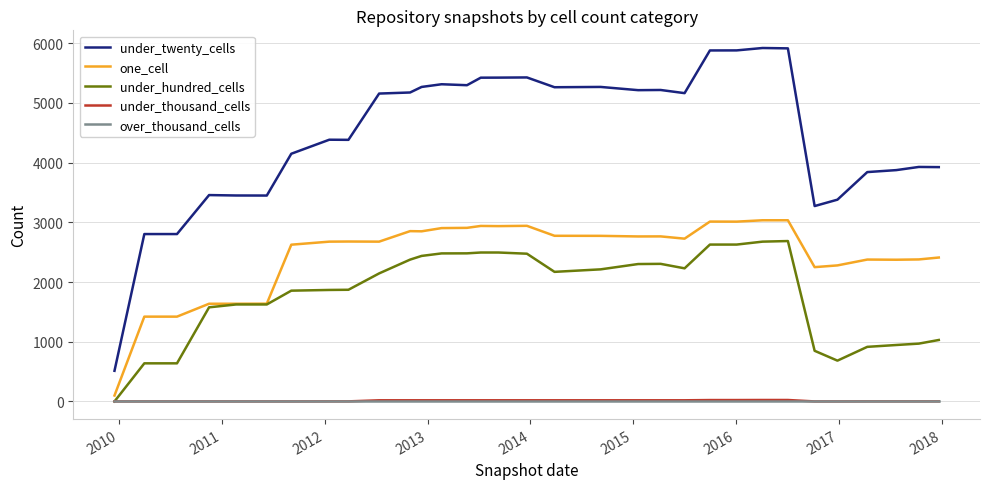

Is this an area chart (filled region under the line)?

No